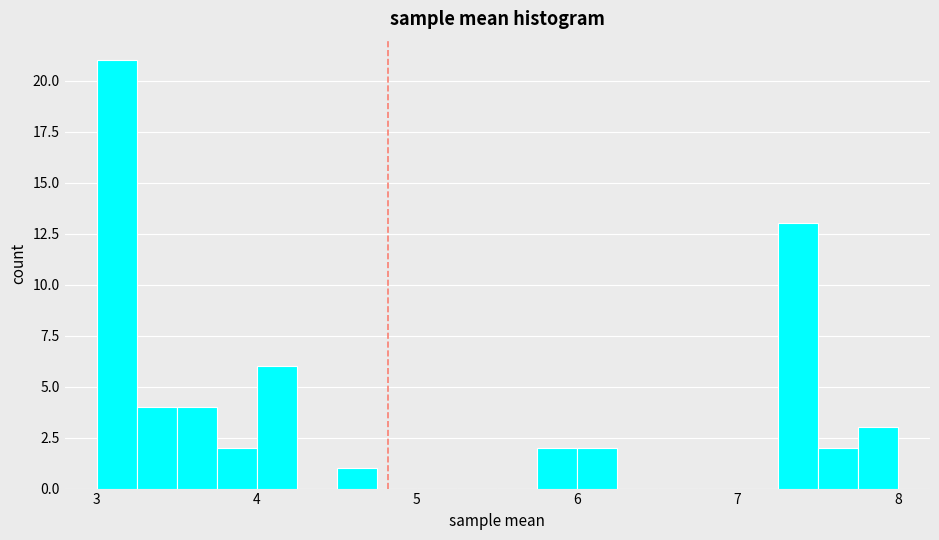

Around what value on the x-axis is the tallest bar? Give the approximate position of its centre, as read against the axis.

3.1